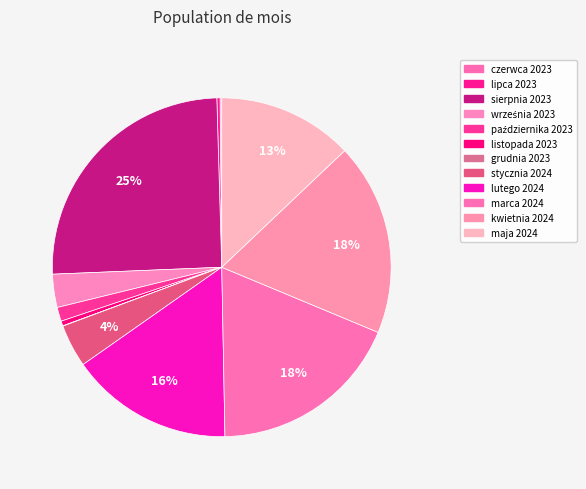

Count the number of slices in the pie.

12